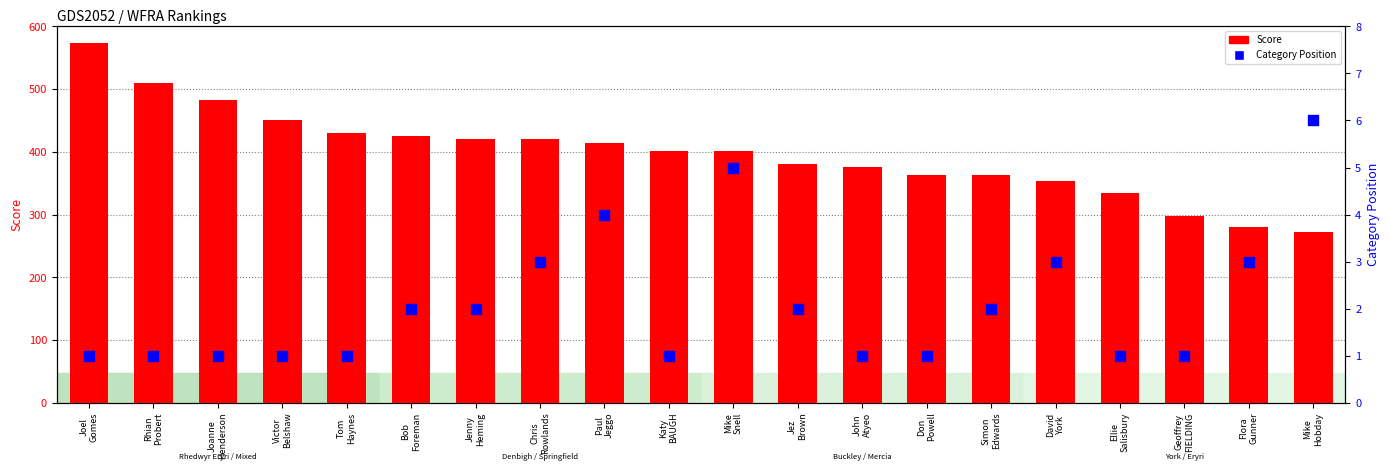

Is the value of Category Position at Joel
Gomes greater than the value of Score at Flora
Gunner?

No